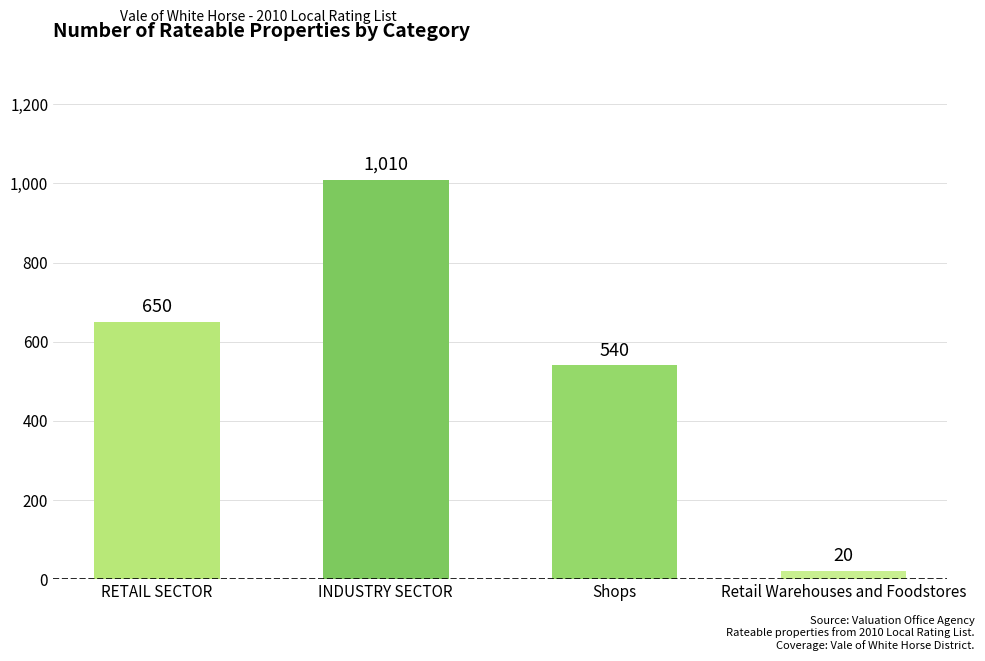

True or false: the data shows 416 at RETAIL SECTOR.

False